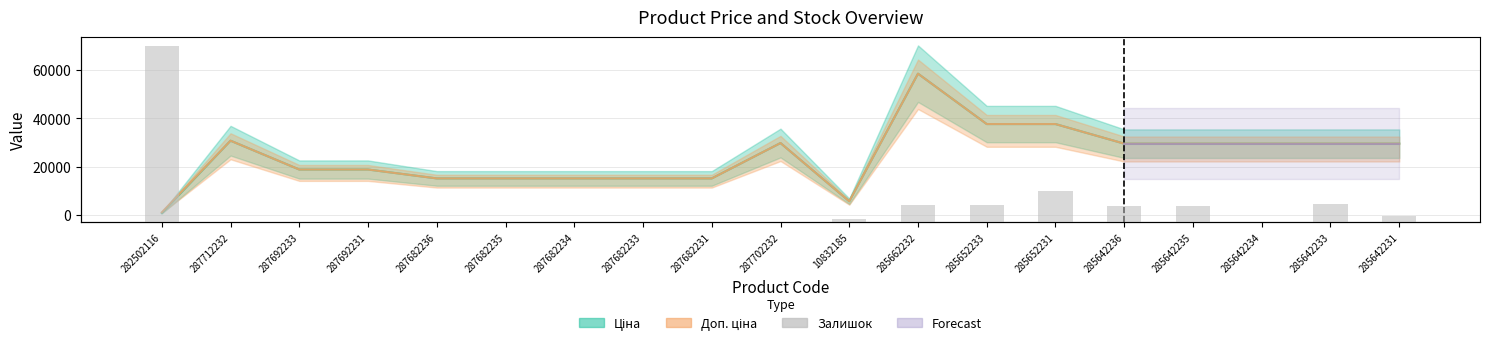

What is the label of the 10th bar from the left?

287702232